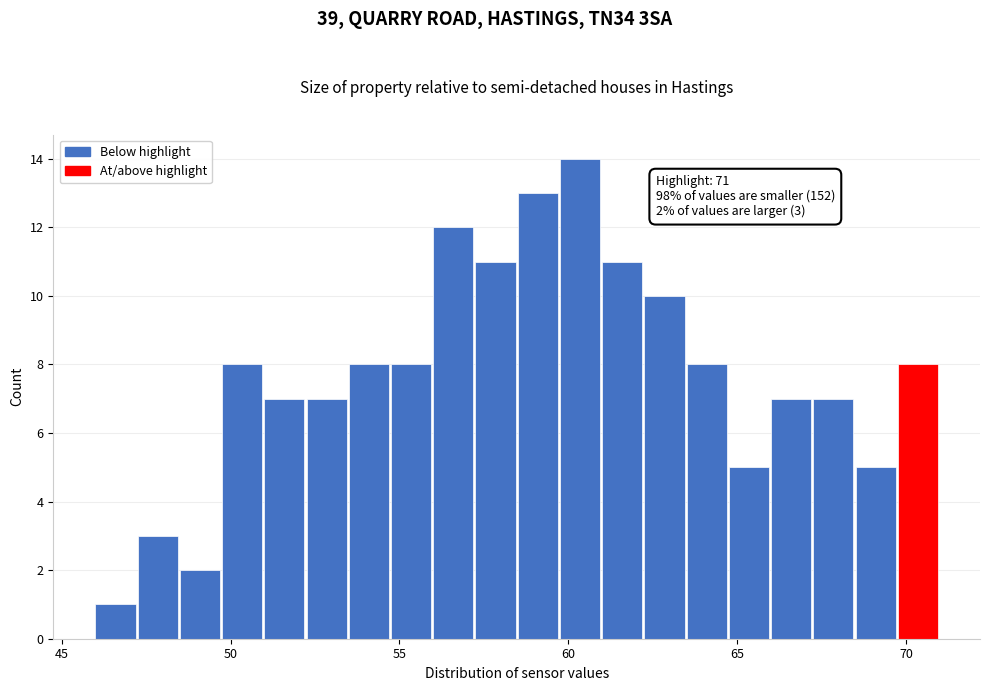

Around what value on the x-axis is the tallest bar? Give the approximate position of its centre, as read against the axis.

60.5